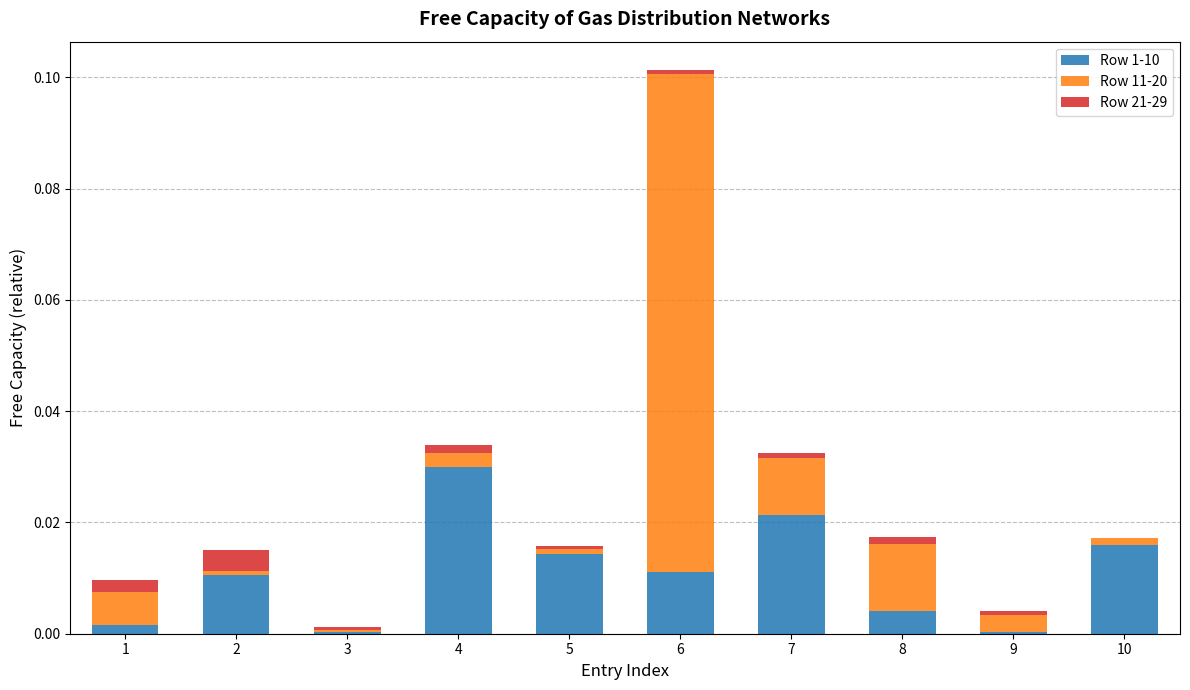

Is it true that Row 1-10 equals 0.0 at 7?

True